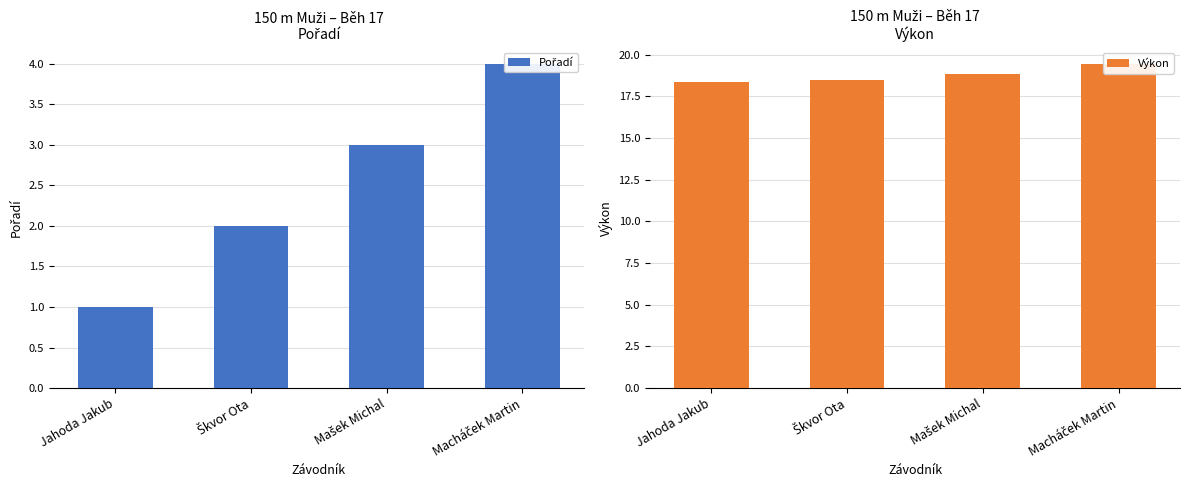

Reading left to right, transcribe all the data shown in this chart.

Pořadí: Jahoda Jakub=1.0	Škvor Ota=2.0	Mašek Michal=3.0	Macháček Martin=4.0
Výkon: Jahoda Jakub=18.3	Škvor Ota=18.5	Mašek Michal=18.8	Macháček Martin=19.4